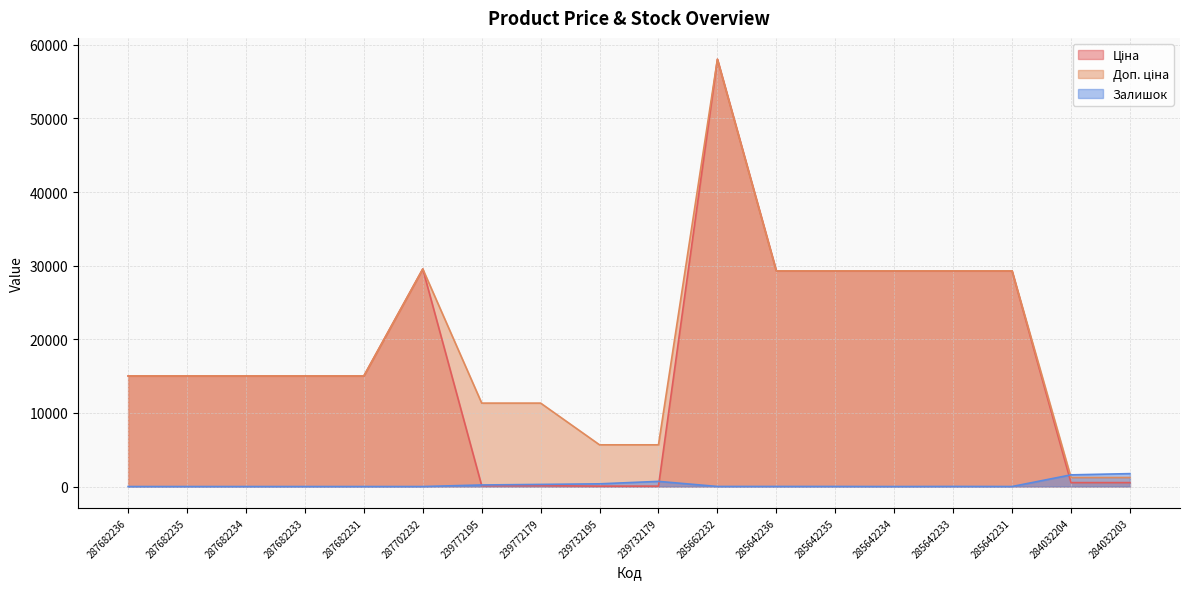

Count the number of data series in this chart.

3